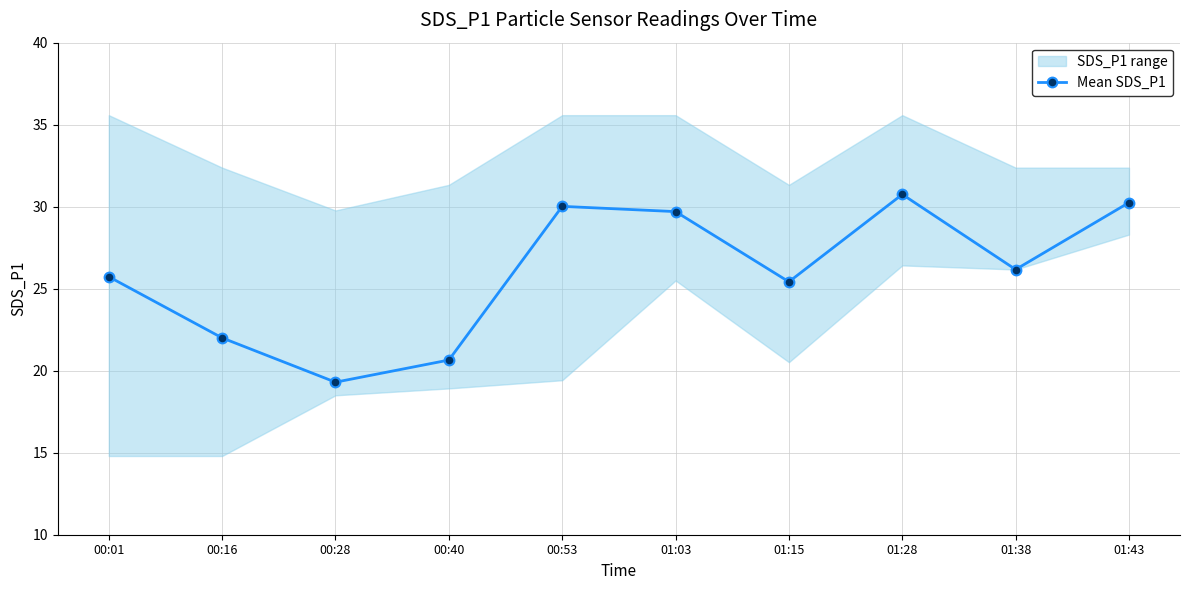

Reading right to left, what are all the values shown in this chart?

30.2	26.2	30.8	25.4	29.7	30.0	20.6	19.3	22.0	25.7